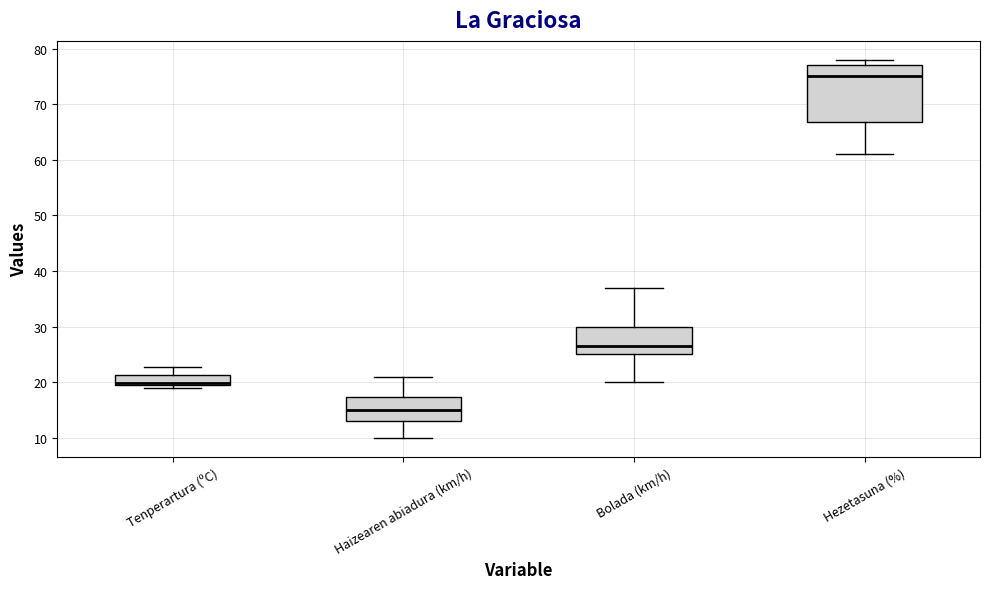

Where is the upper edge of the box for Haizearen abiadura (km/h) on the y-axis? The values are not printed on the chart, so give them approximately, as read against the axis.

17